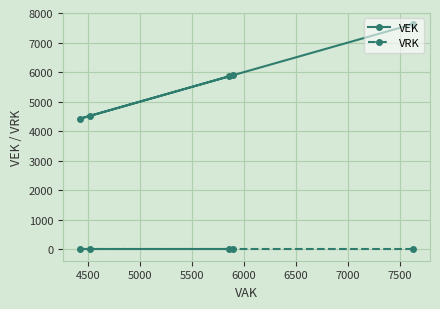

Which series has the widest spread of values?

VEK